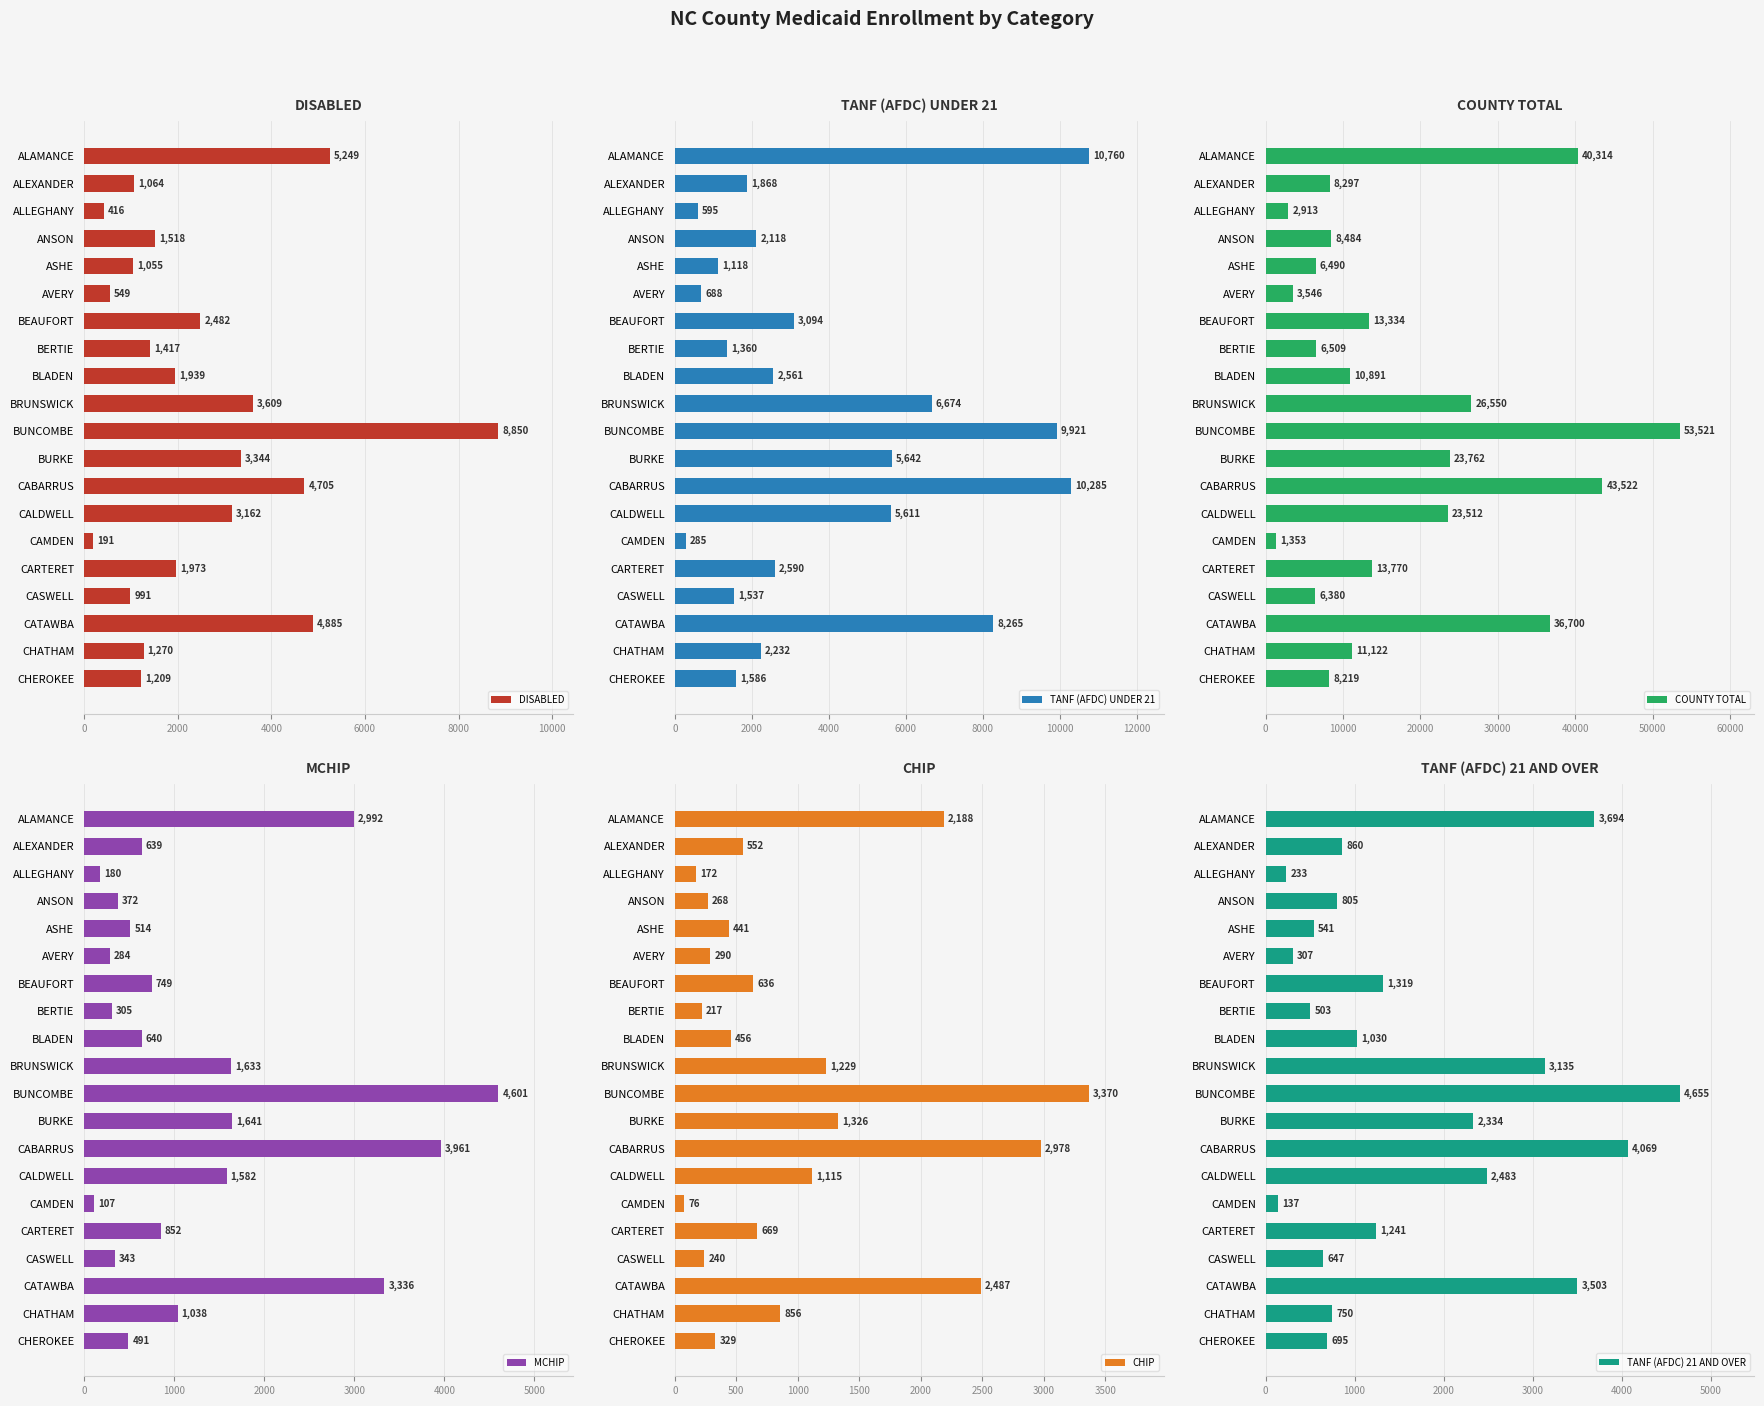

The value of TANF (AFDC) 21 AND OVER at CARTERET is 1241. True or false?

True